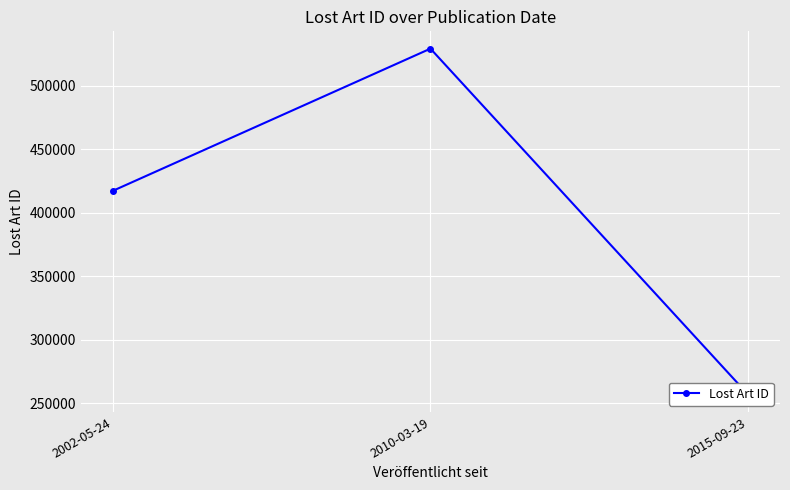

At which label does the data first exceed 417286?

2010-03-19